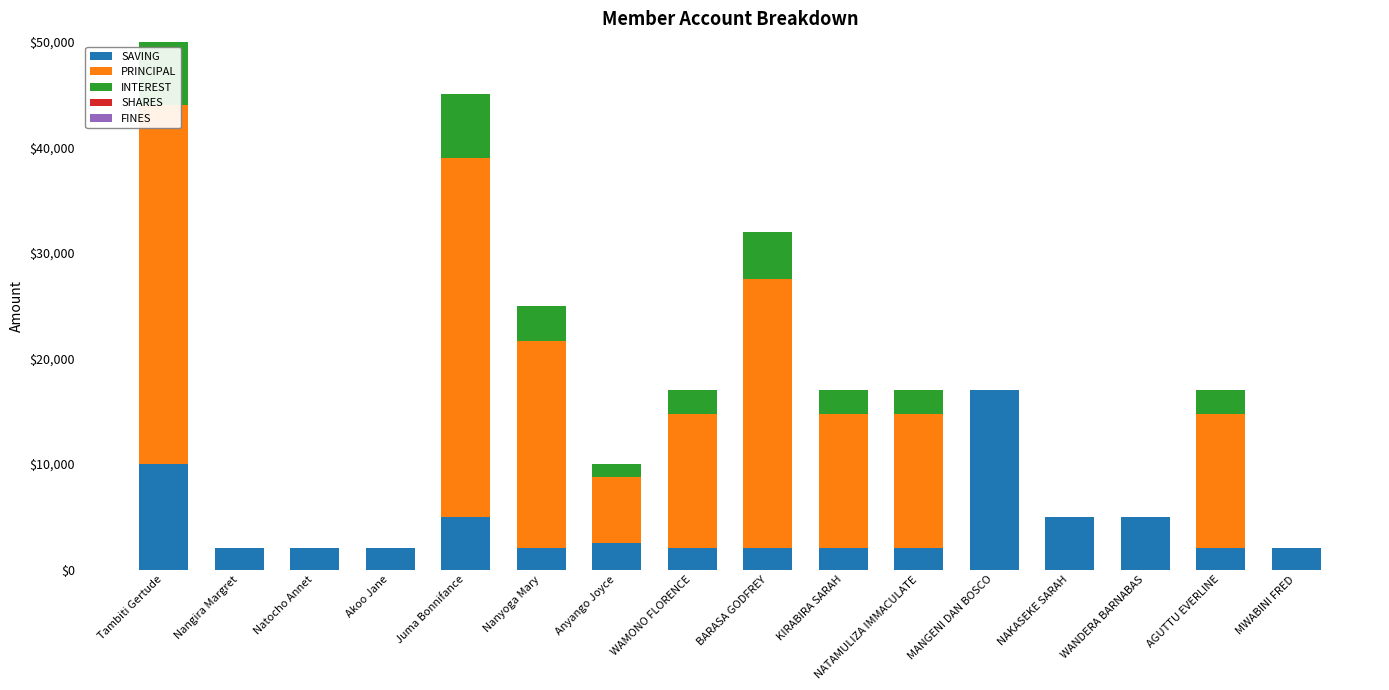

What is the difference between the maximum and minimum values in the INTEREST series?

6000